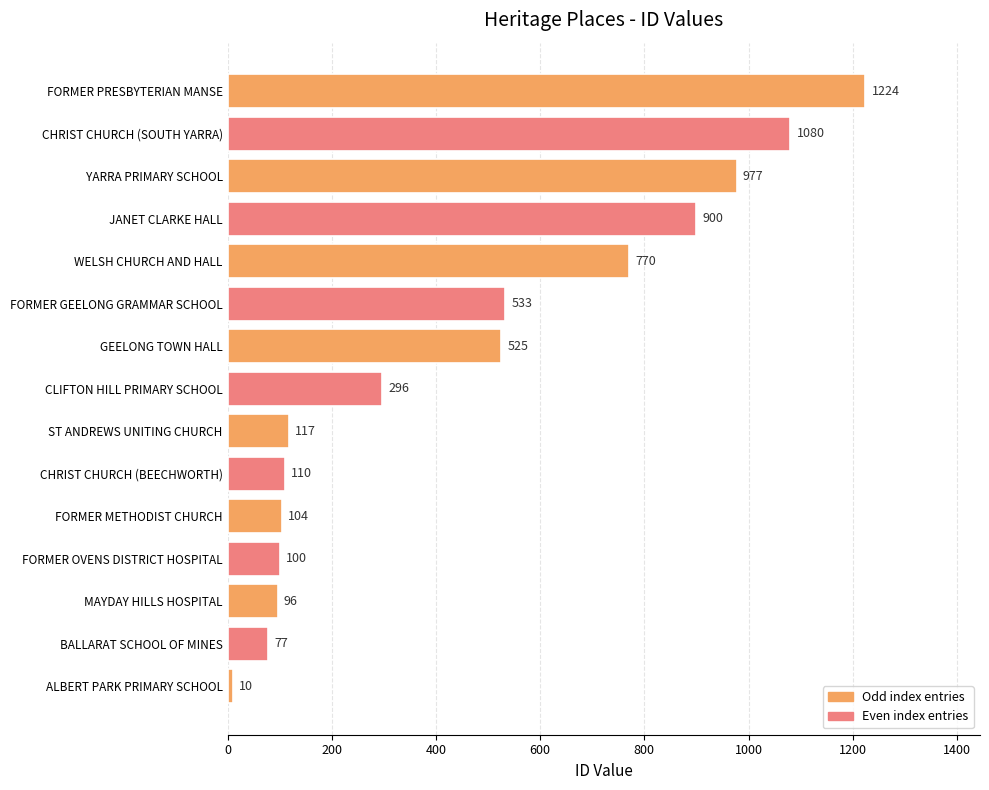

List the labels in order of value, smallest first.

ALBERT PARK PRIMARY SCHOOL, BALLARAT SCHOOL OF MINES, MAYDAY HILLS HOSPITAL, FORMER OVENS DISTRICT HOSPITAL, FORMER METHODIST CHURCH, CHRIST CHURCH (BEECHWORTH), ST ANDREWS UNITING CHURCH, CLIFTON HILL PRIMARY SCHOOL, GEELONG TOWN HALL, FORMER GEELONG GRAMMAR SCHOOL, WELSH CHURCH AND HALL, JANET CLARKE HALL, YARRA PRIMARY SCHOOL, CHRIST CHURCH (SOUTH YARRA), FORMER PRESBYTERIAN MANSE